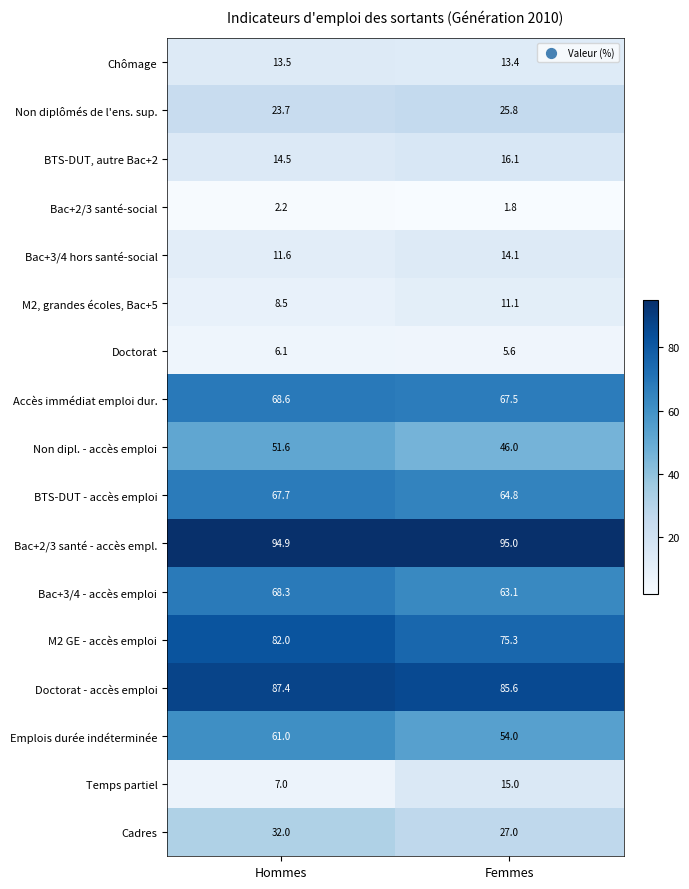

What is the sum of the BTS-DUT, autre Bac+2 values at Hommes and Femmes?

30.6